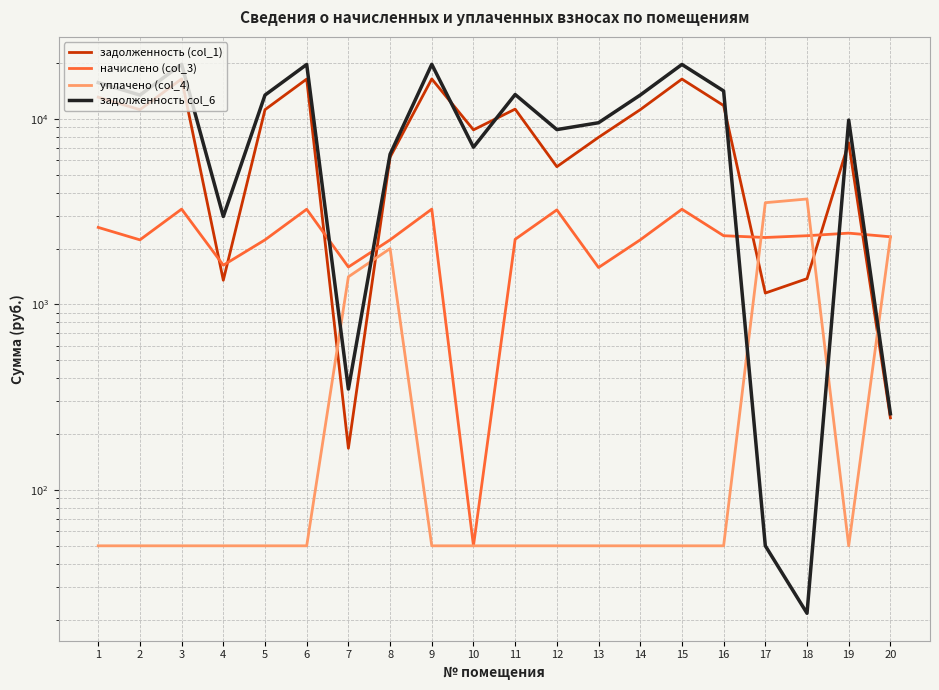

At which category does задолженность (col_1) reach its first local valley?

2